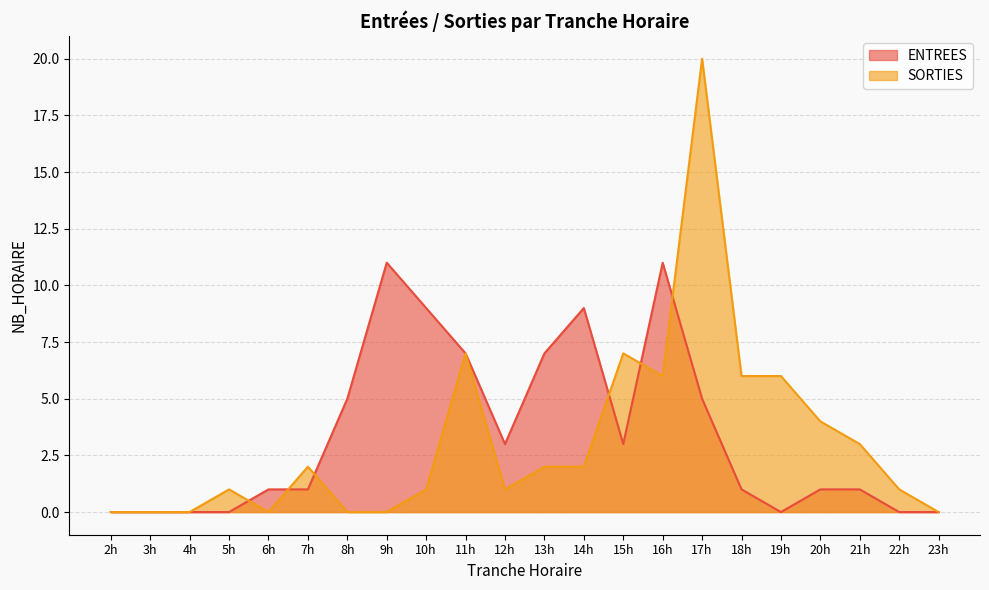

How many values in ENTREES are above zero?

15